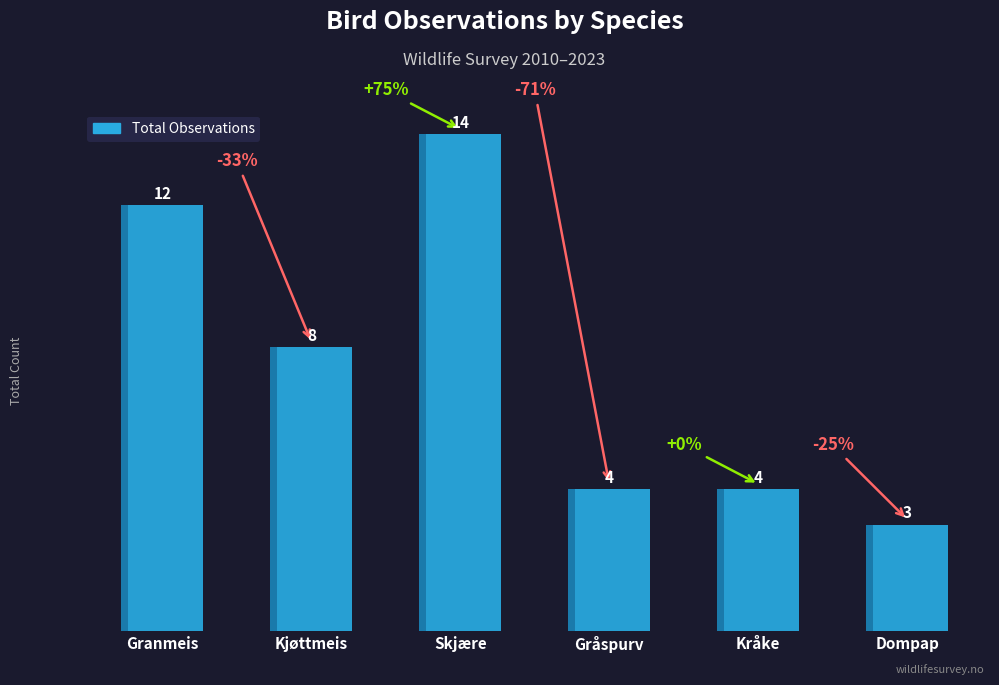

How many data points are less than 8?

3